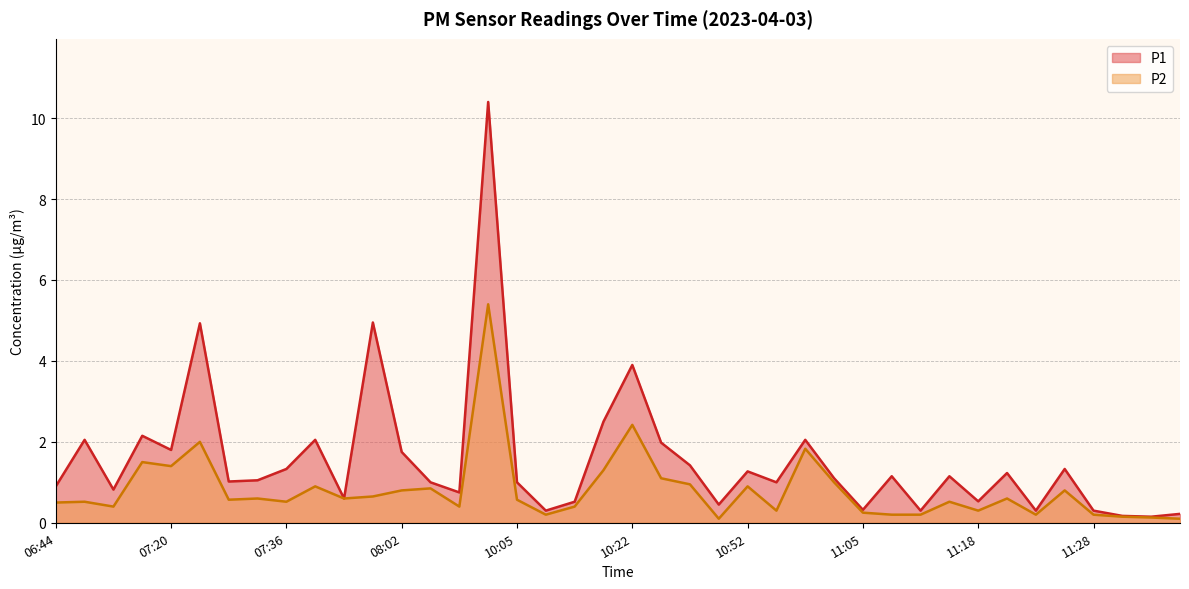

What is the label of the 1st point from the left?

06:44